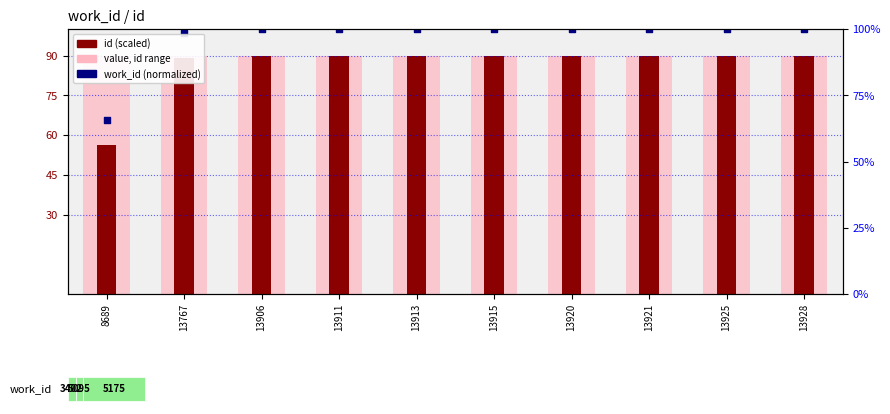

At how many categories does at least one series exceed 91?

9